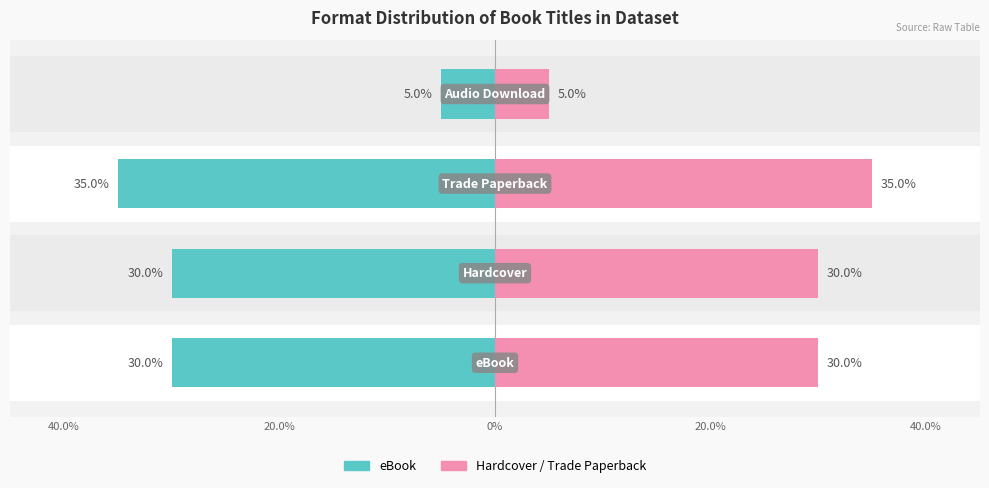

At how many categories does at least one series exceed 19?

3